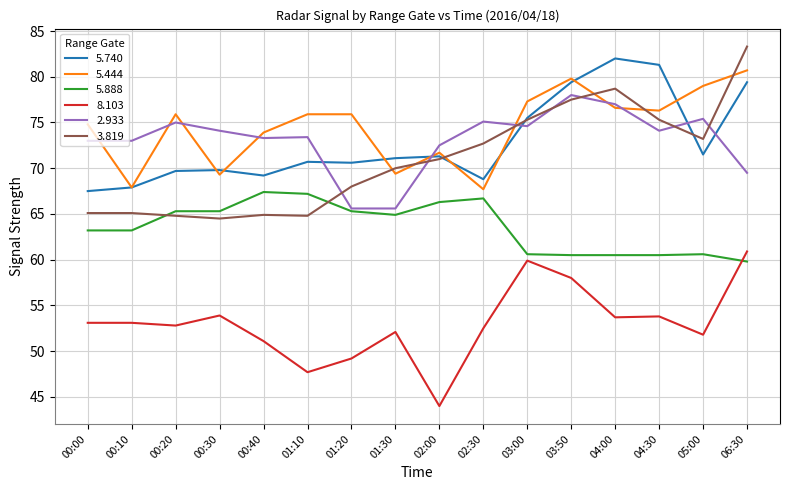

Which series has the widest spread of values?

3.819